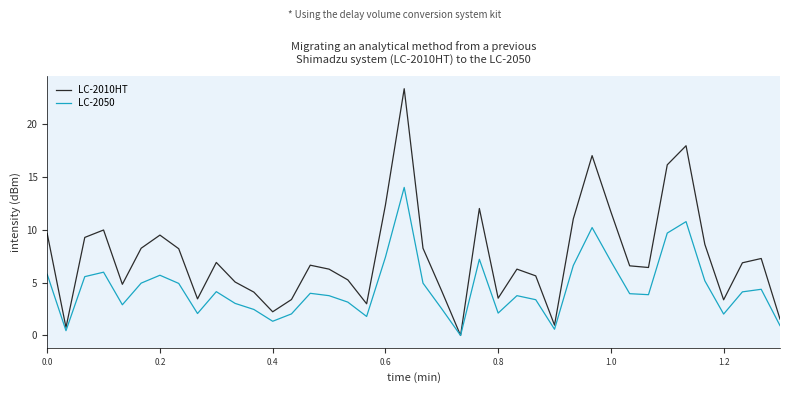

Which series has the largest range (max minus min)?

LC-2010HT